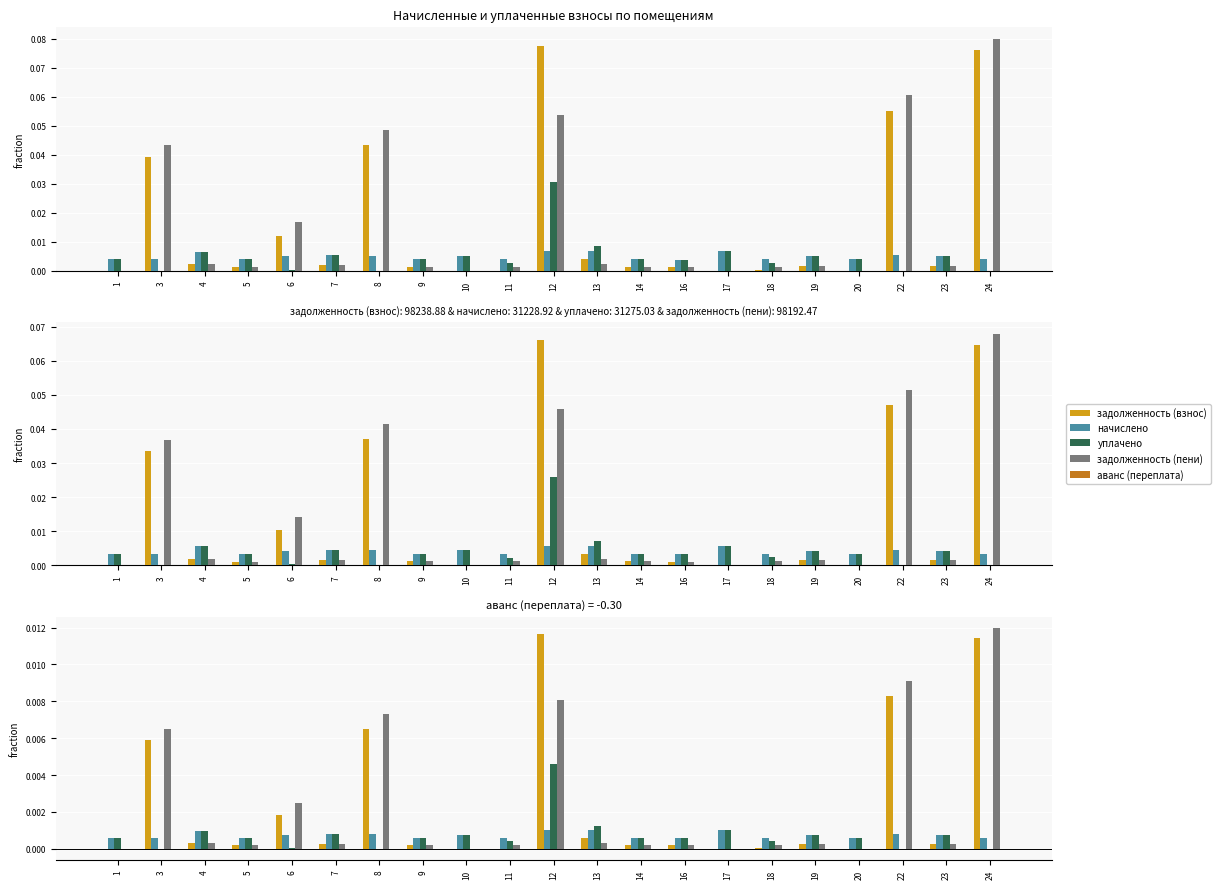

Is the value of начислено at 5 greater than the value of задолженность (пени) at 24?

No